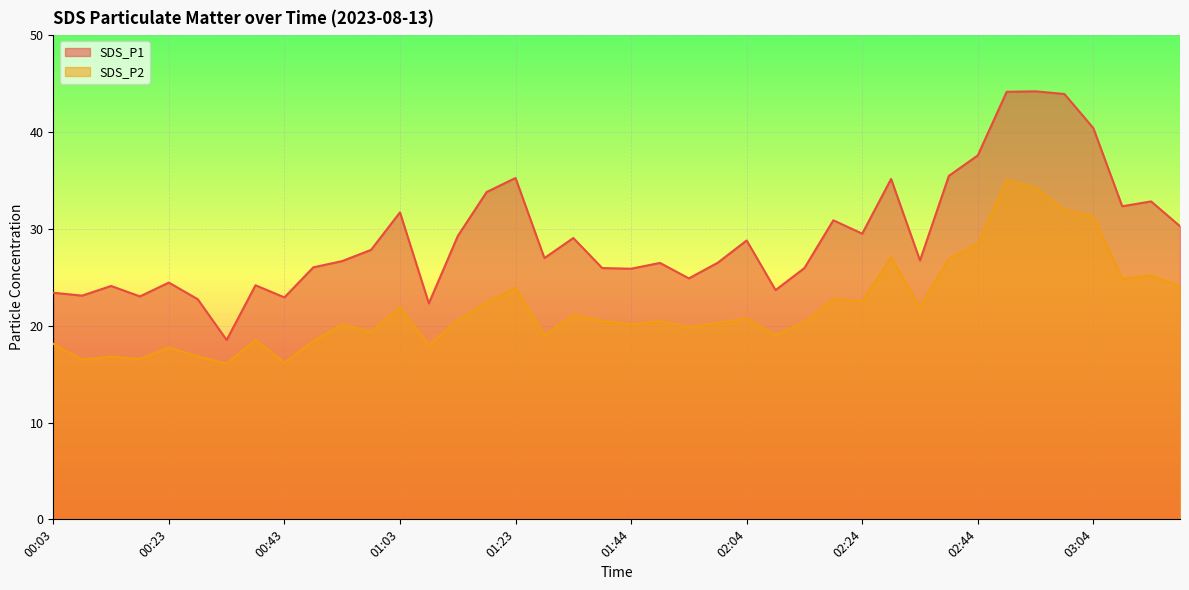

What is the label of the 23rd point from the left?

01:54